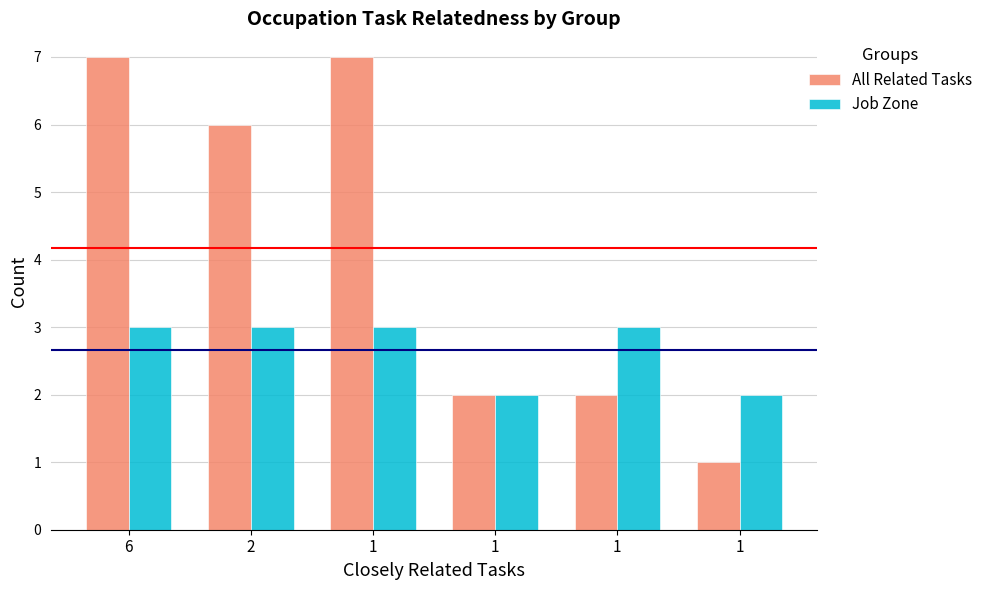

What are all the series names shown in the legend?

All Related Tasks, Job Zone